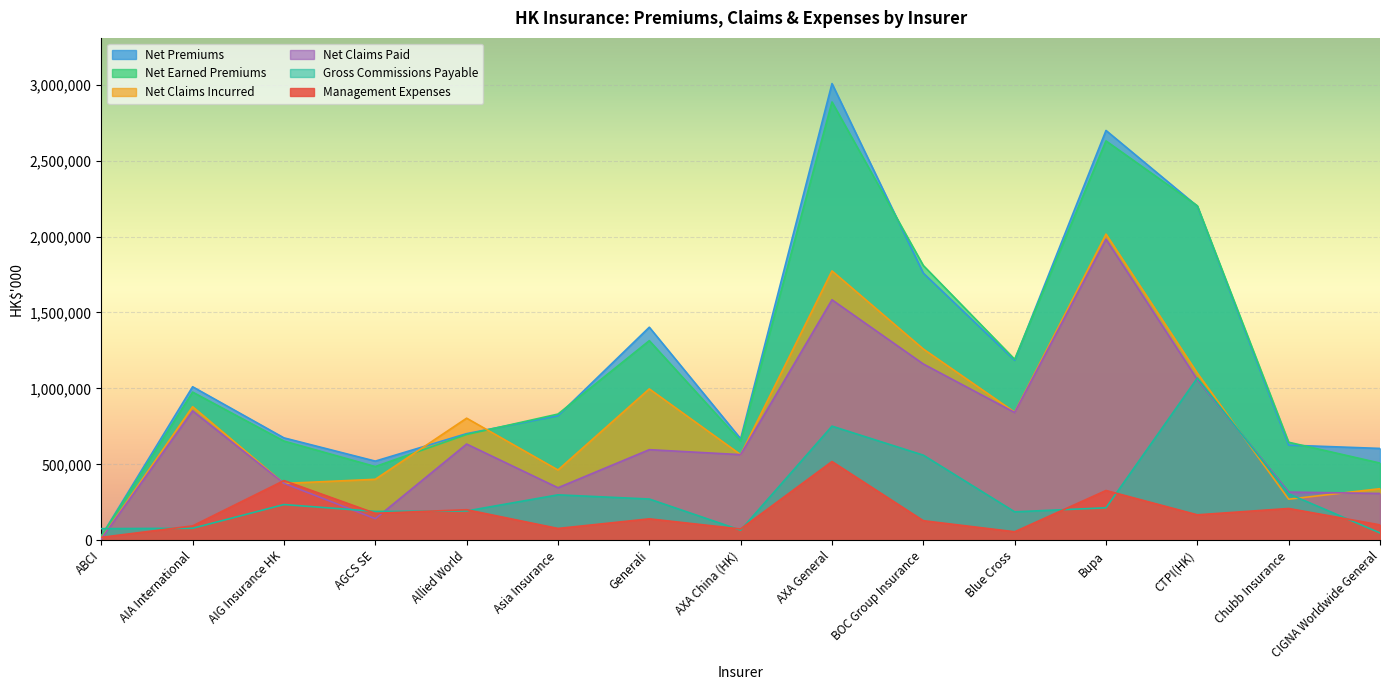

What is the spread (max minus min) of values at Asia Insurance?

752987